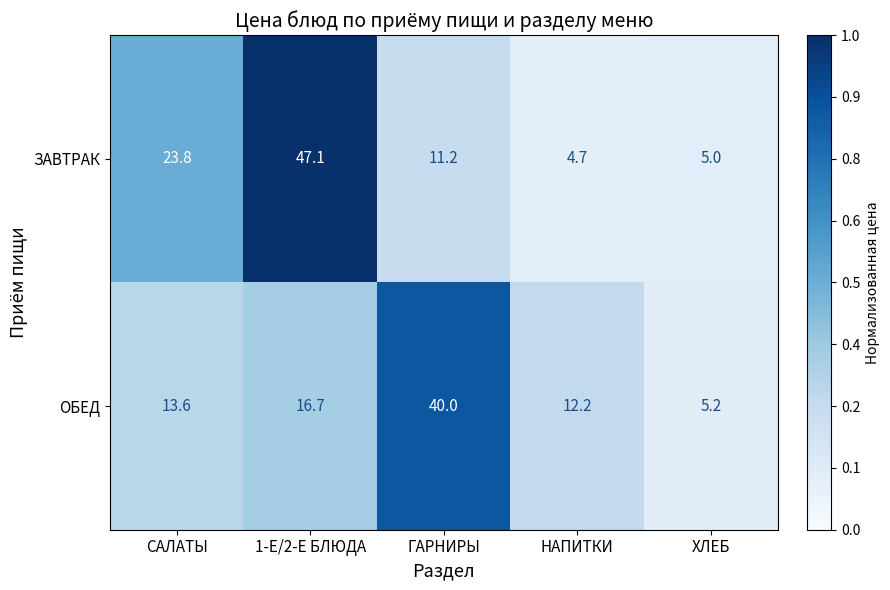

Is the value of ЗАВТРАК at НАПИТКИ greater than the value of ОБЕД at ГАРНИРЫ?

No